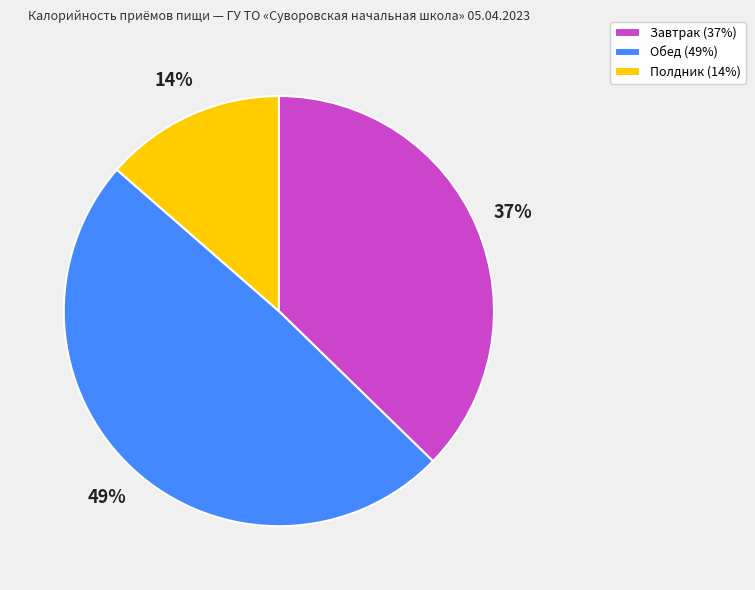

To the nearest percent, what is the average slice percentage?

33%